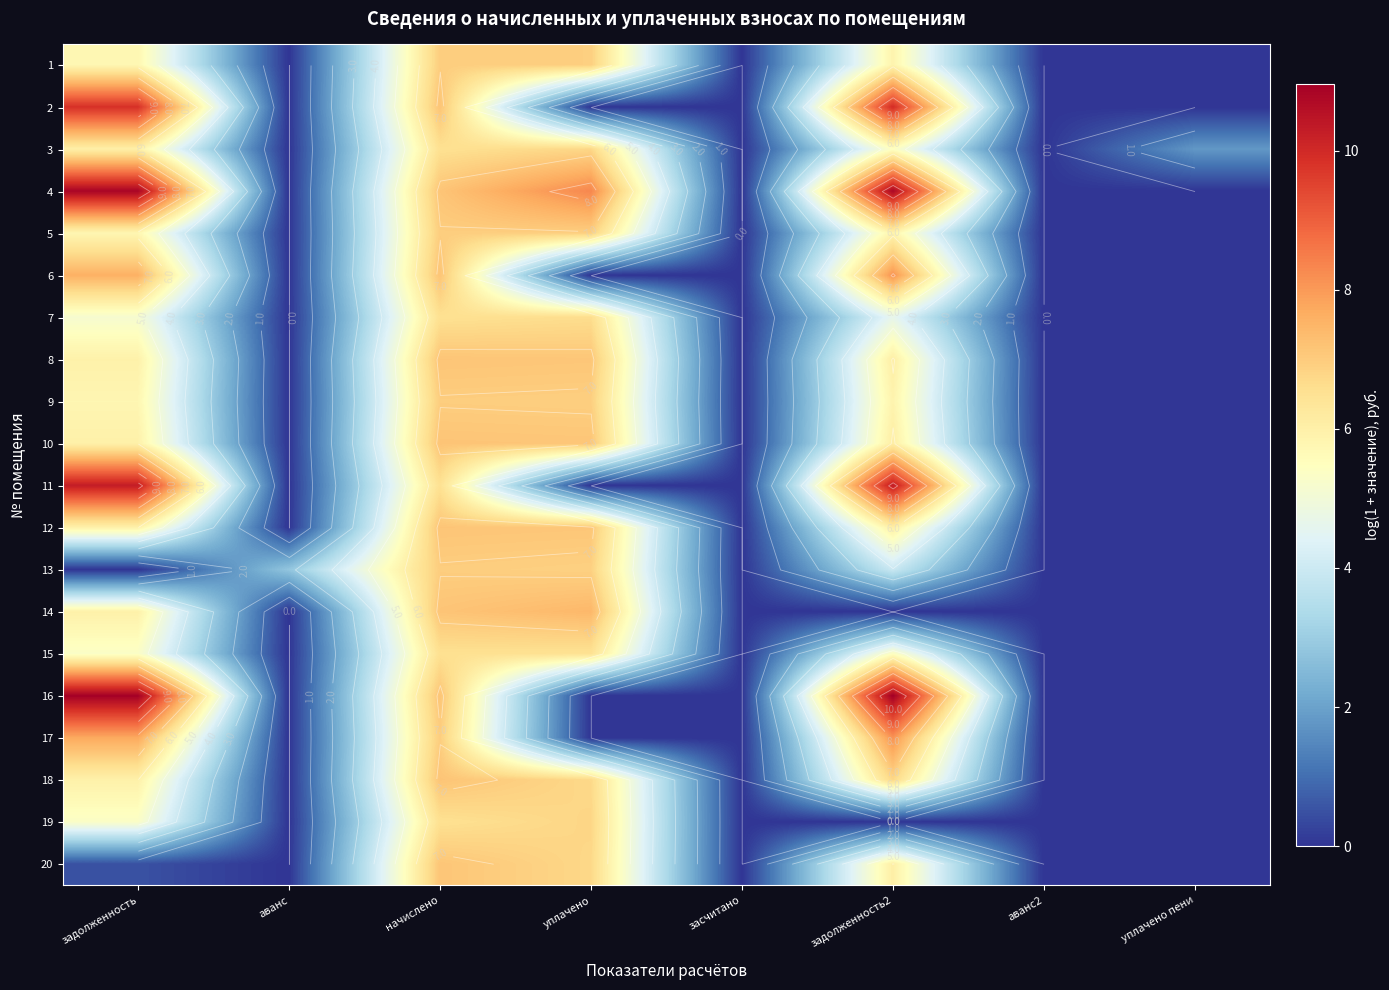

What is the total value across all series at уплачено?

105.0